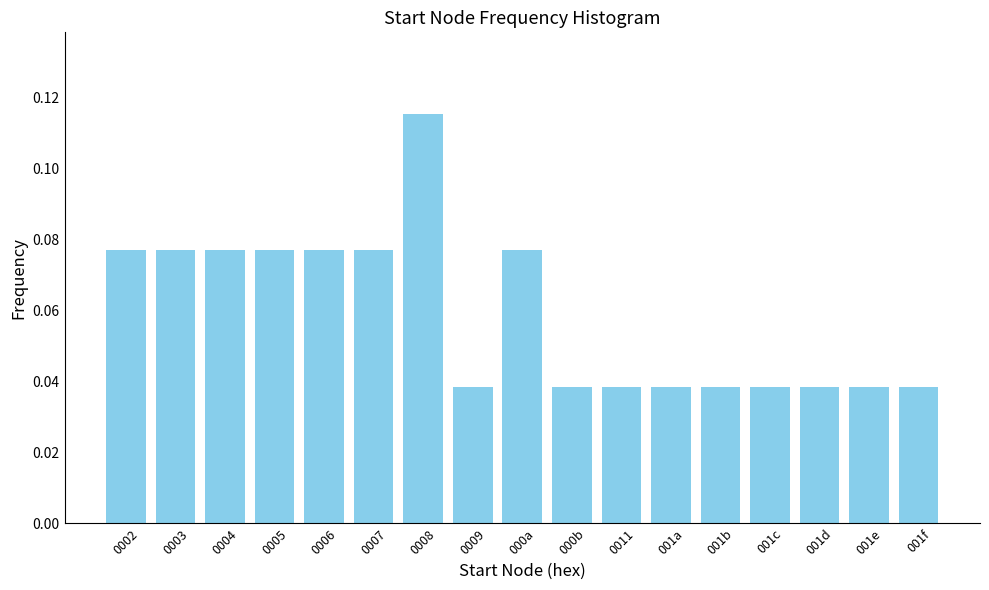

Is it true that the value at 001c is 0.1?

False